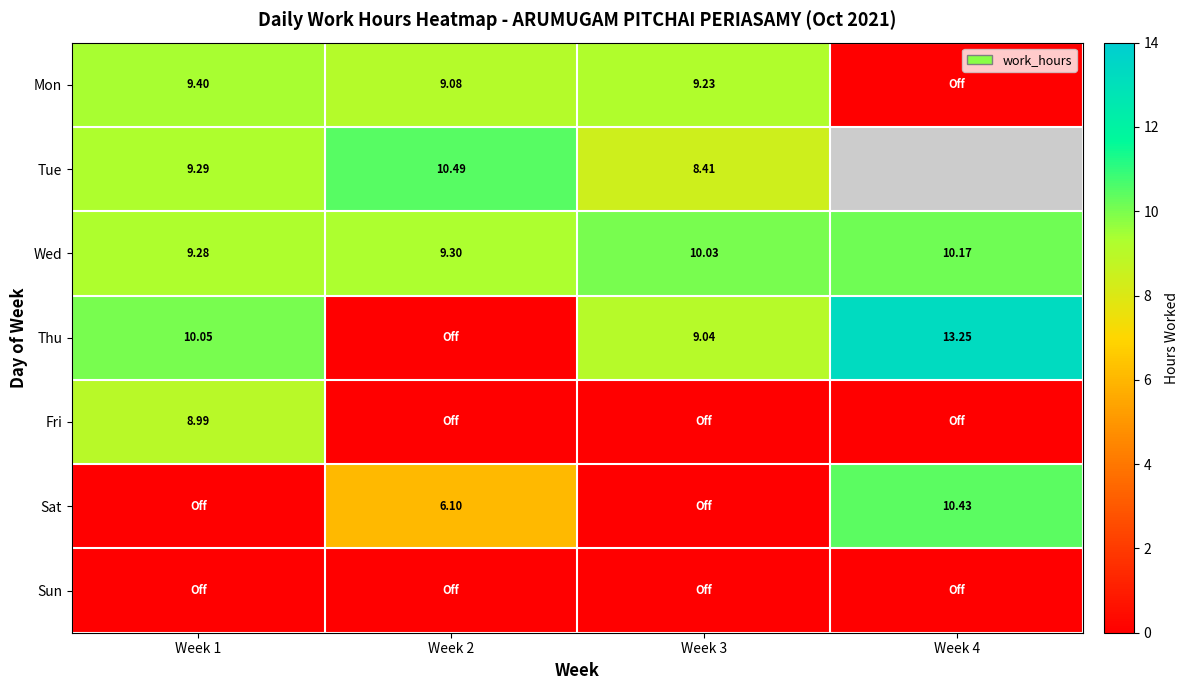

Is the value of Mon at Week 3 greater than the value of Thu at Week 4?

No